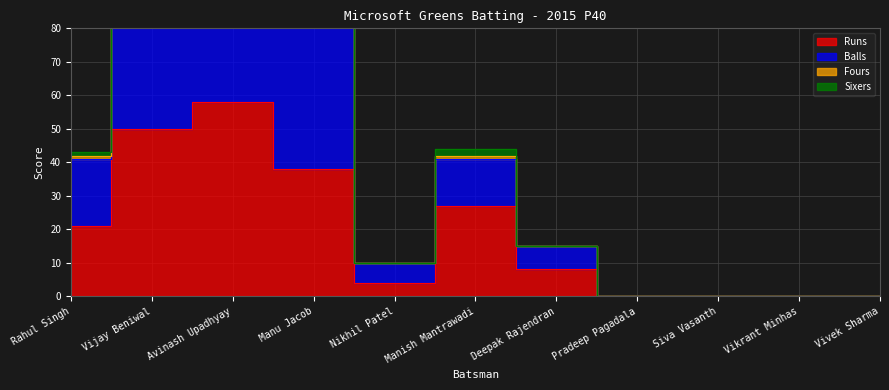

Between Deepak Rajendran and Siva Vasanth, which series saw the biggest shift?

Balls